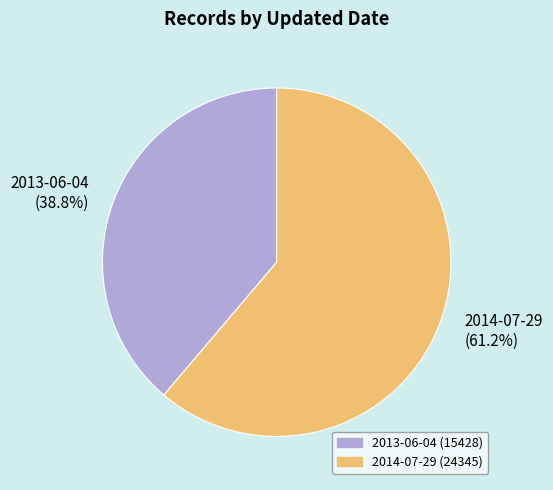

Is it true that 2013-06-04 is 39% of the pie?

True